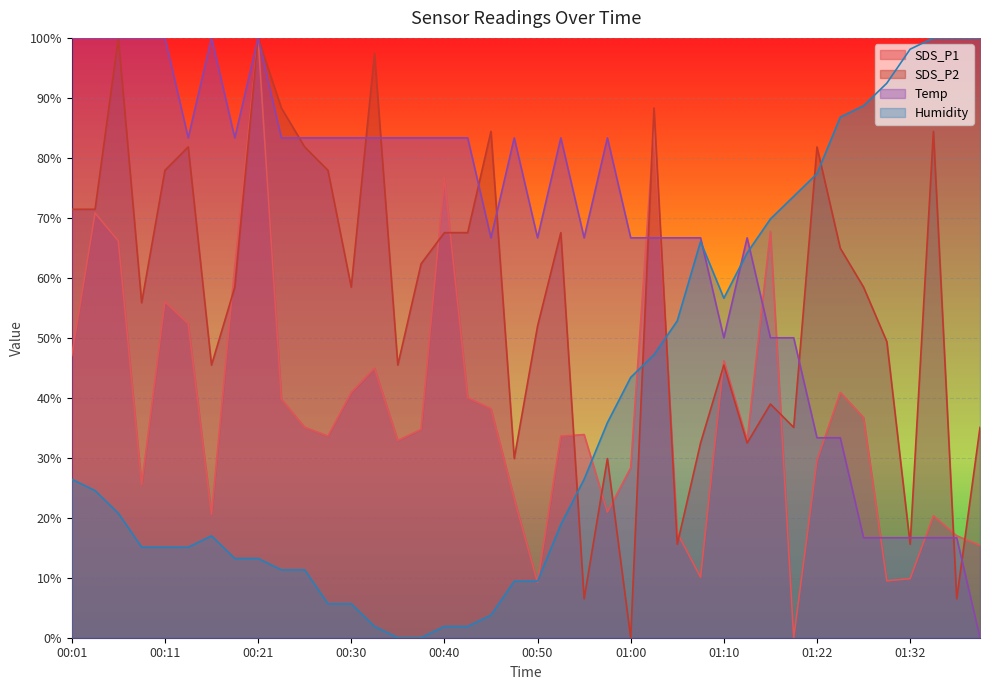

What is the highest value of the Humidity series?

100.0